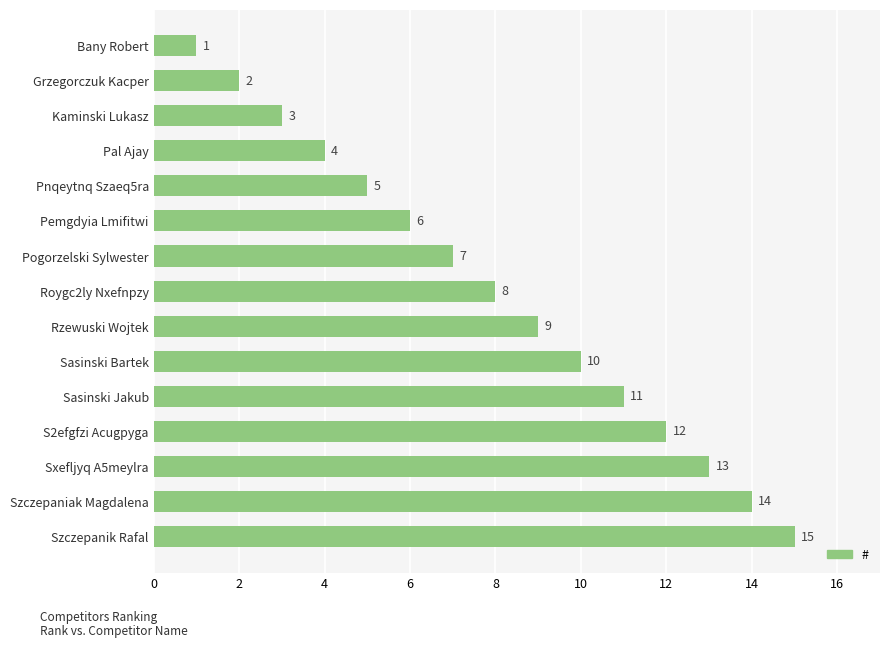

What is the label of the 8th bar from the bottom?

Roygc2ly Nxefnpzy